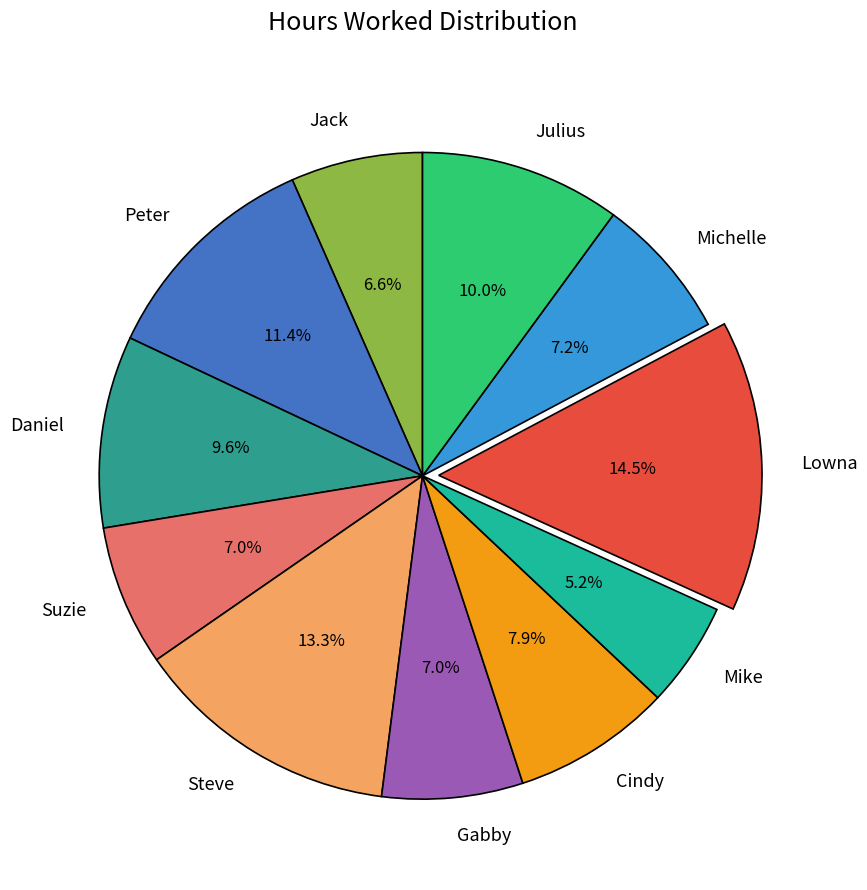

To the nearest percent, what percentage of the pie is Cindy?

8%